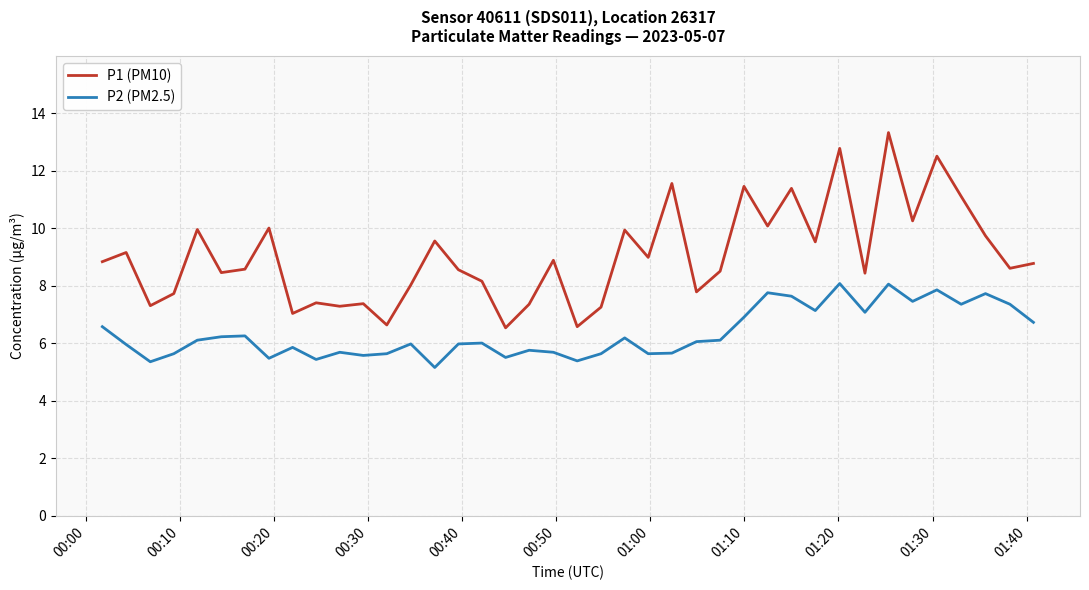

In P1 (PM10), how many points are higher than both neighbors (excluding endpoints)?

14